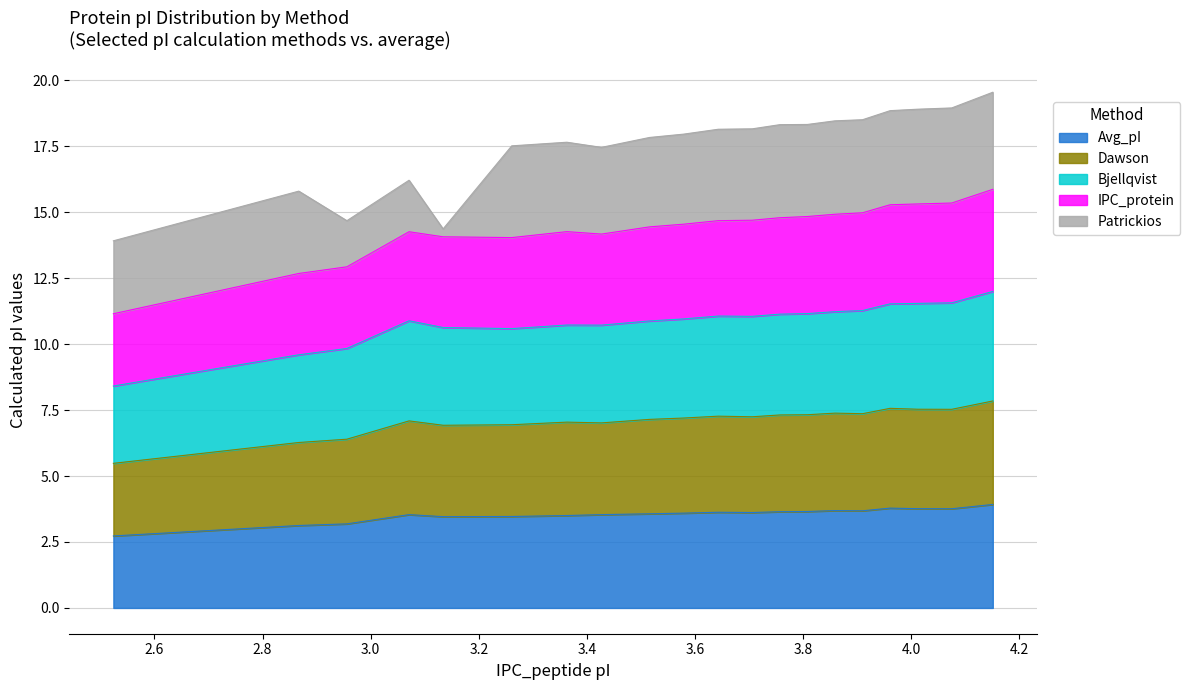

What is the highest value of the Avg_pI series?

3.9